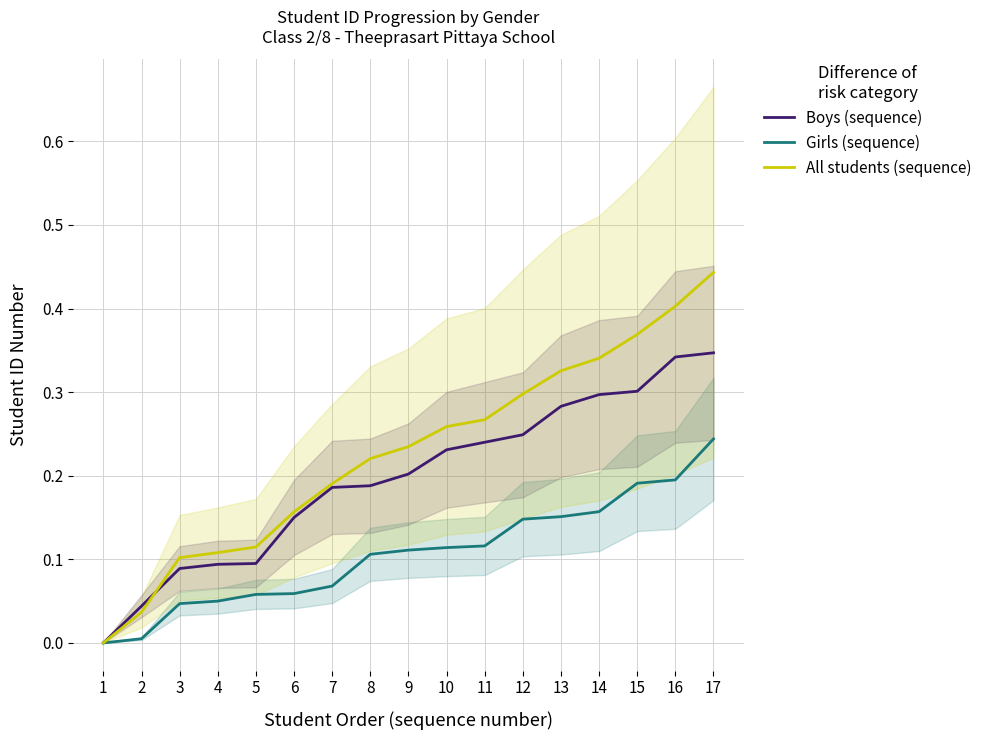

What is the value of the Girls (sequence) point at the 16th from the left?

0.2